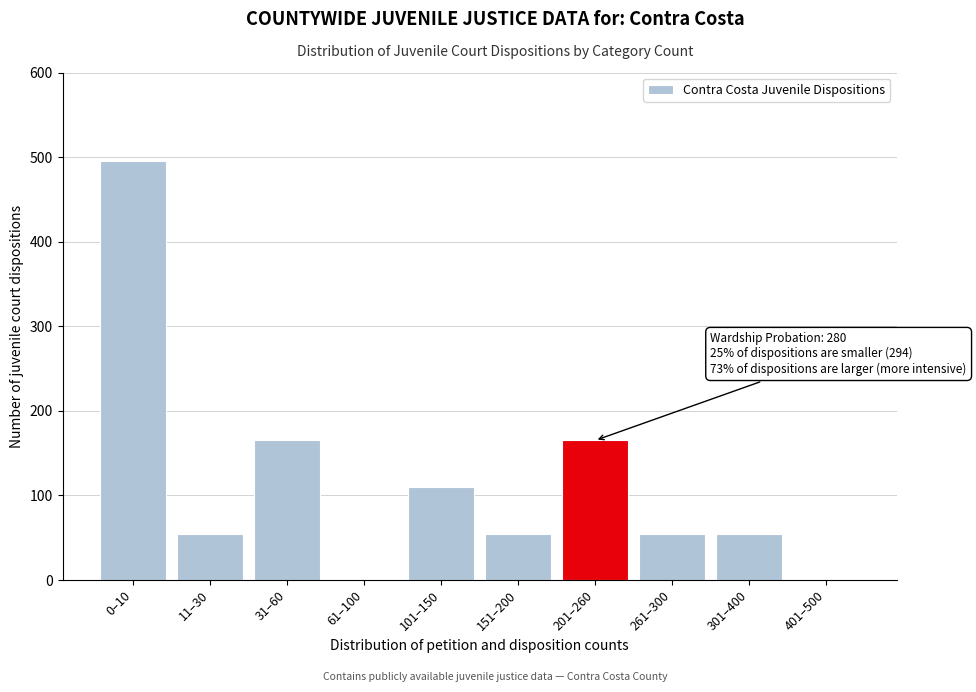

Reading left to right, transcribe all the data shown in this chart.

0–10=495	11–30=55	31–60=165	61–100=0	101–150=110	151–200=55	201–260=165	261–300=55	301–400=55	401–500=0